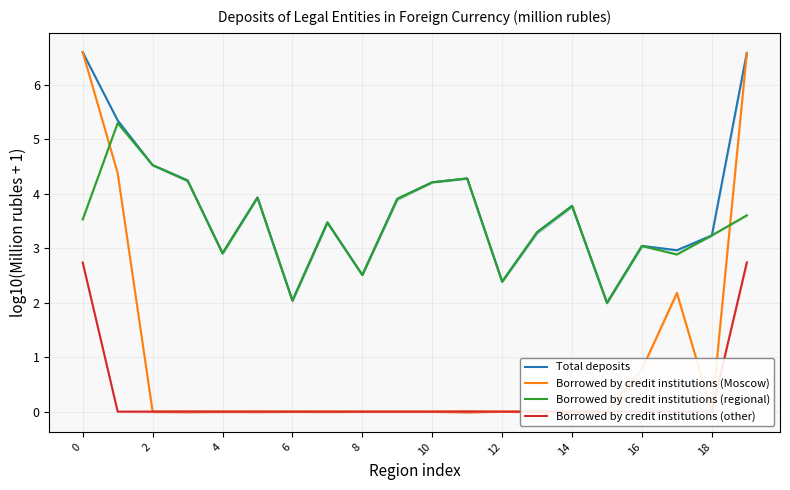

How many lines are shown in the chart?

4